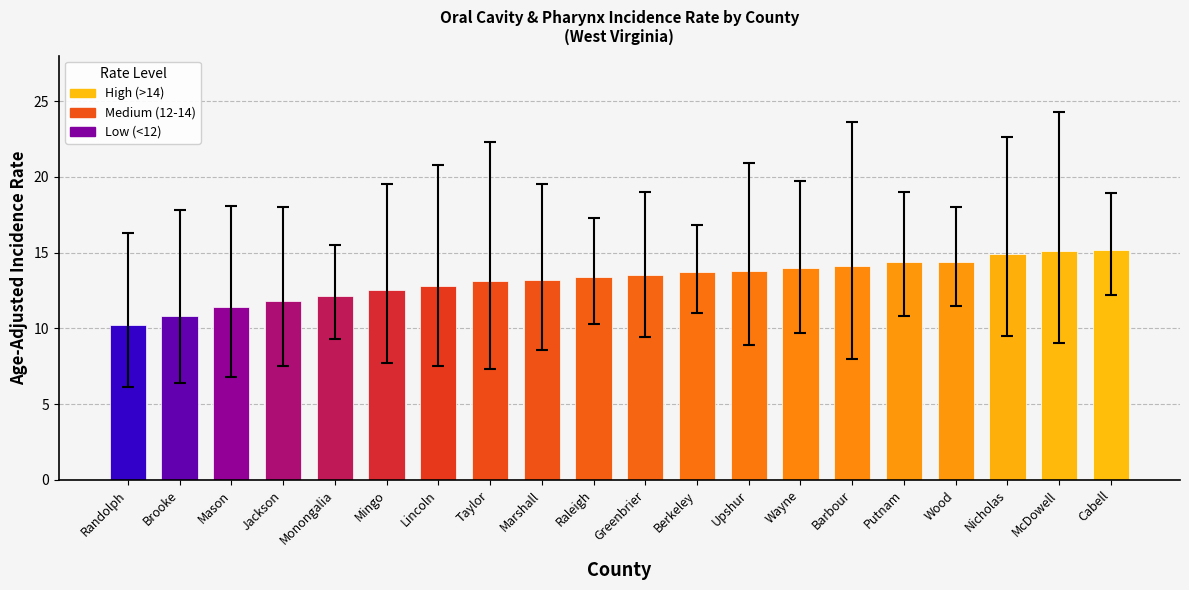

What is the minimum value shown in the chart?

10.2